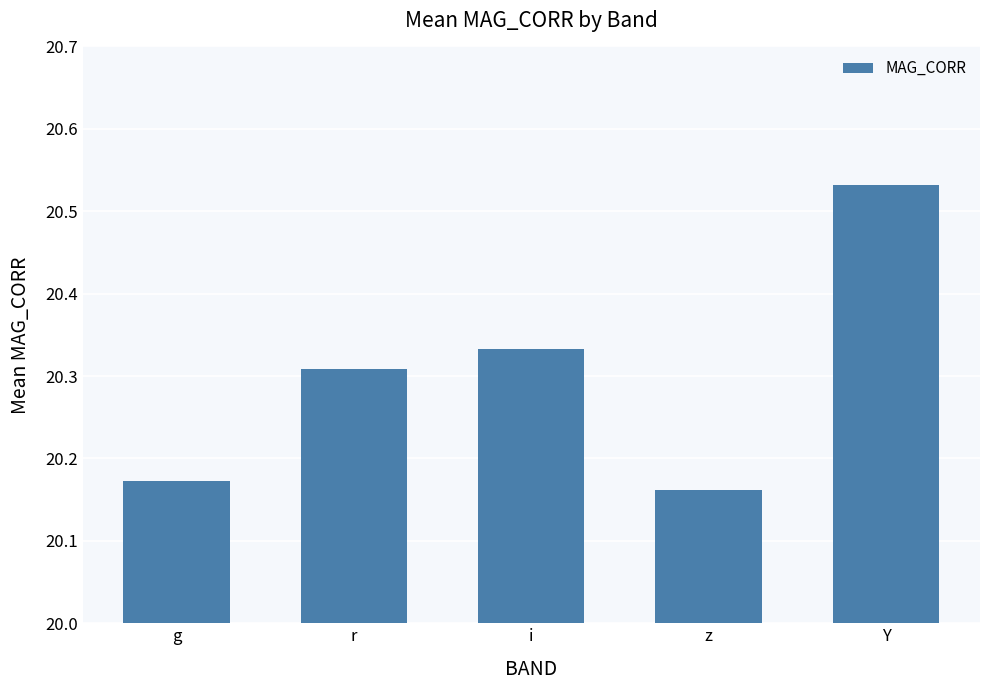

What is the label of the 4th bar from the left?

z